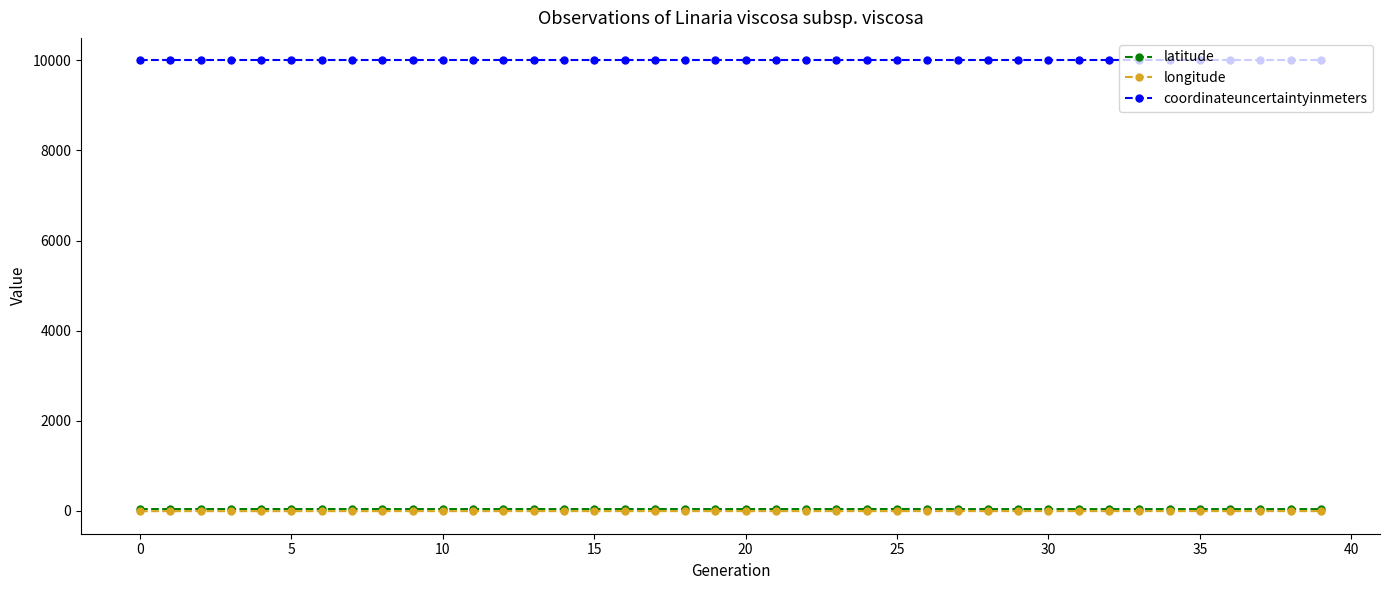

What are all the series names shown in the legend?

latitude, longitude, coordinateuncertaintyinmeters